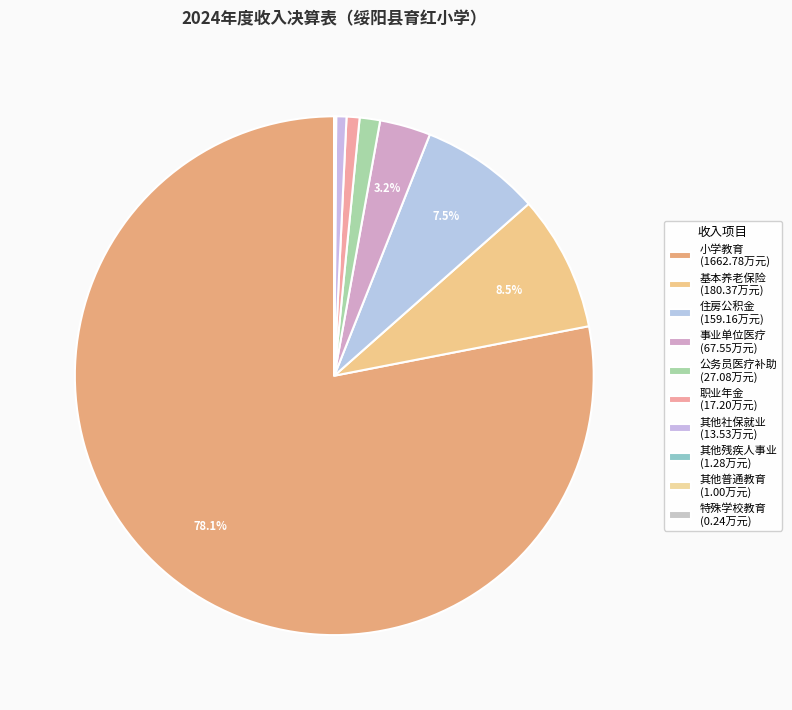

Which slice represents more than half of the pie?

小学教育